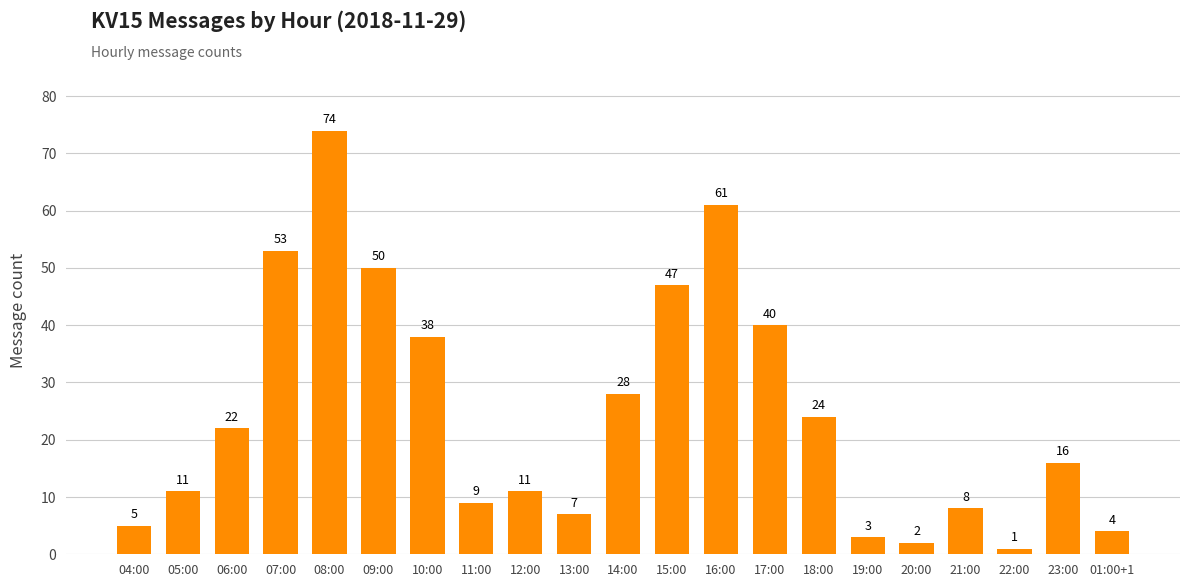

Is it true that the value at 22:00 is 1?

True